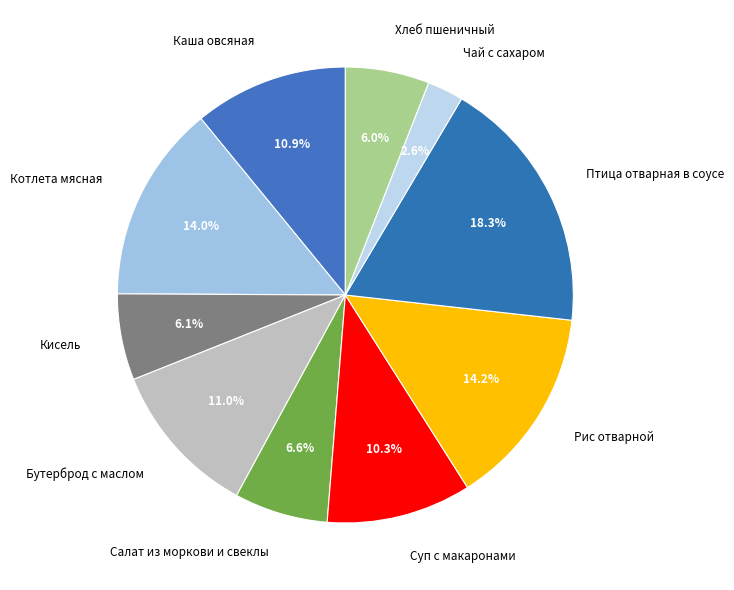

To the nearest percent, what is the average slice percentage?

10%